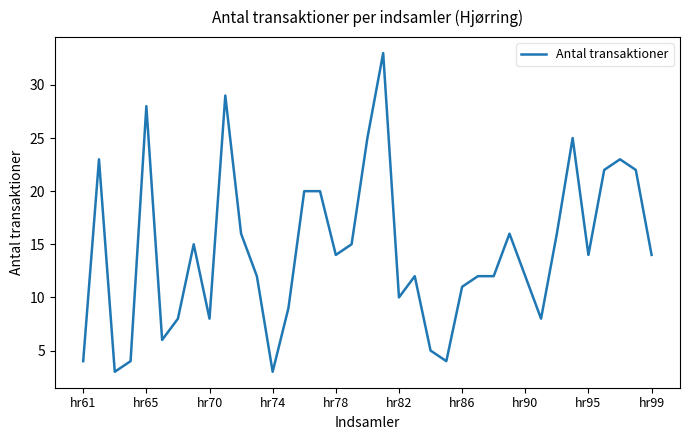

What is the greatest value displayed?

33